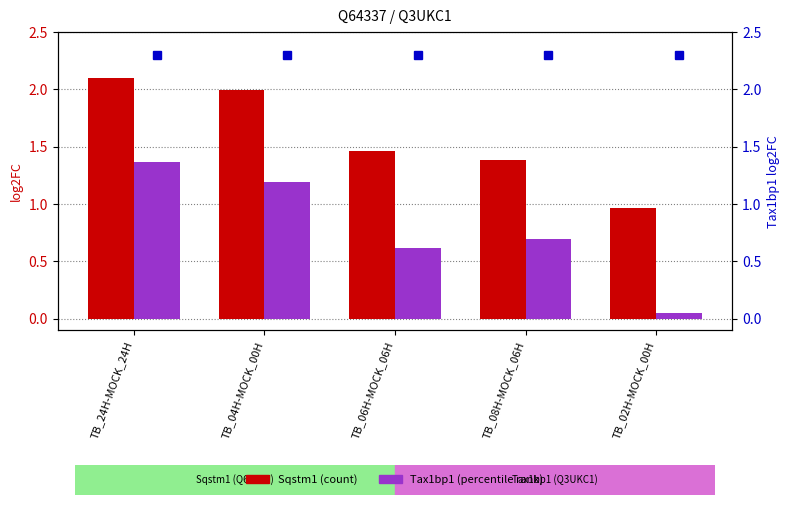

At how many categories does at least one series exceed 0?

5